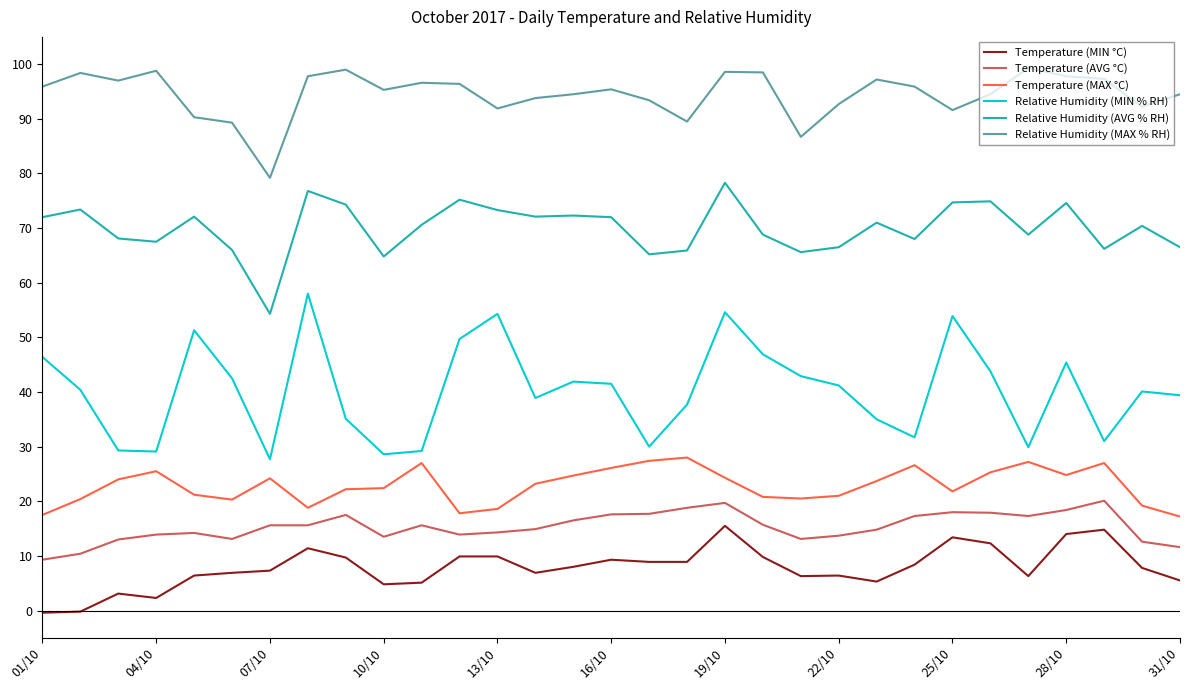

True or false: Relative Humidity (AVG % RH) and Relative Humidity (MAX % RH) cross at least once.

False